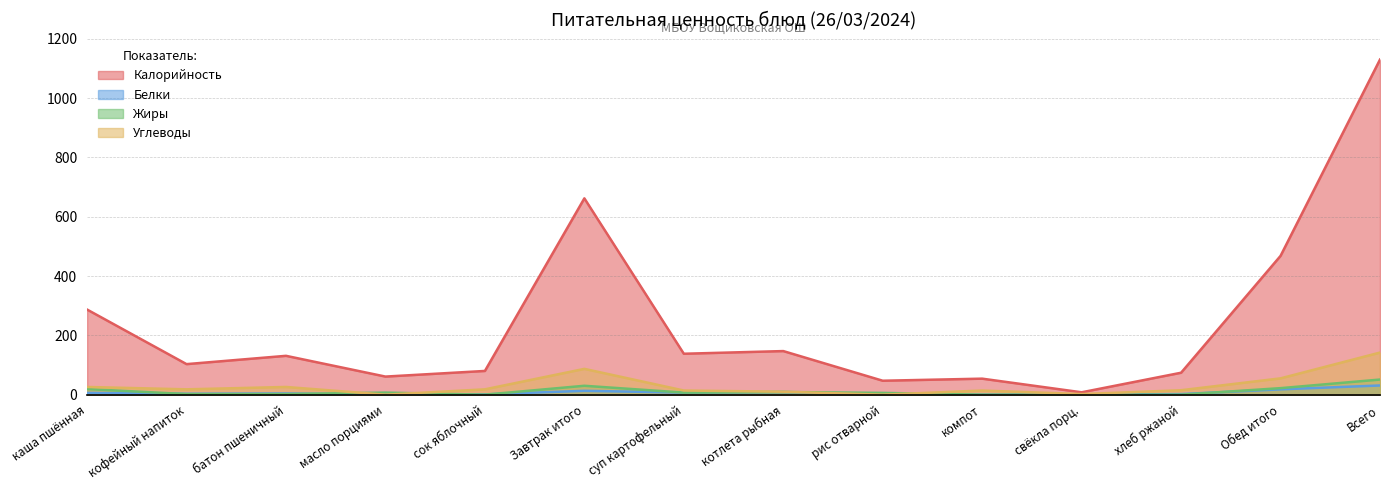

How many data points in Калорийность are above 131?

6